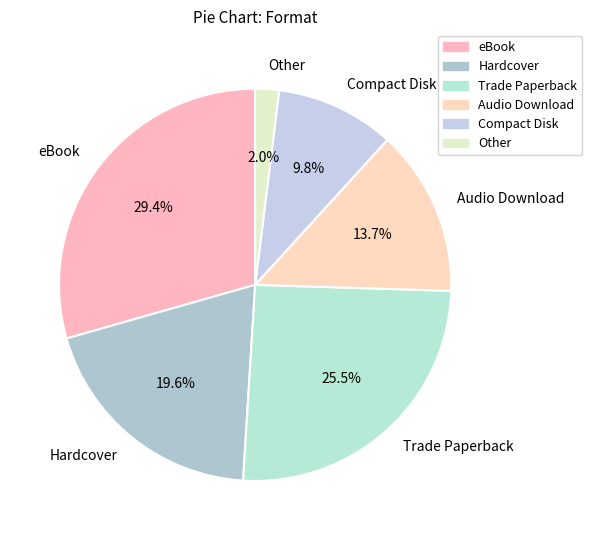

How many segments does this pie chart have?

6